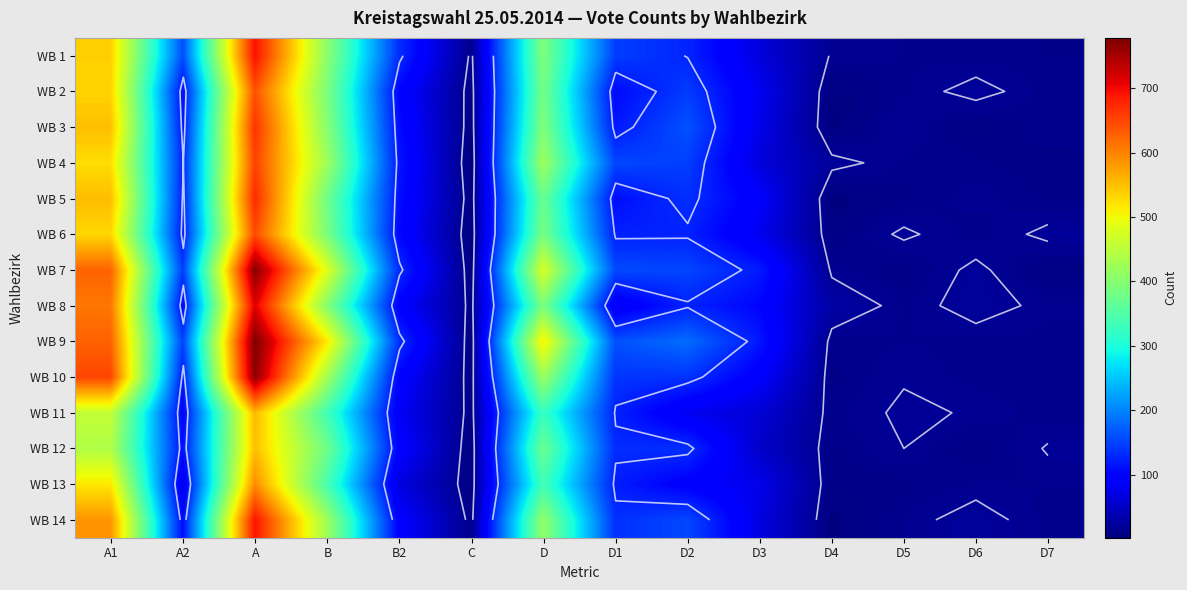

At which label does WB 2 reach its peak?

A